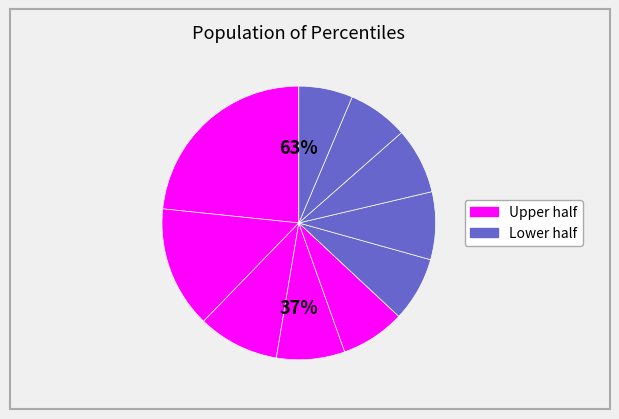

Is there any slice that represents more than half of the pie?

No